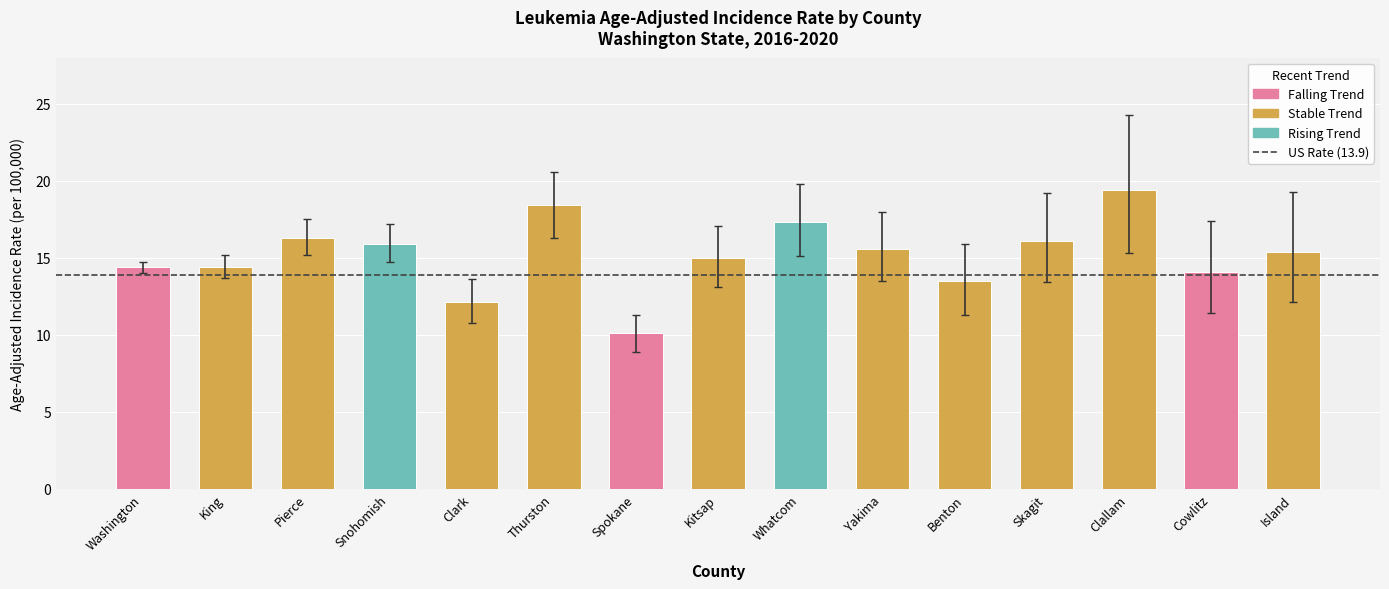

What is the difference between the maximum and minimum values?

9.3